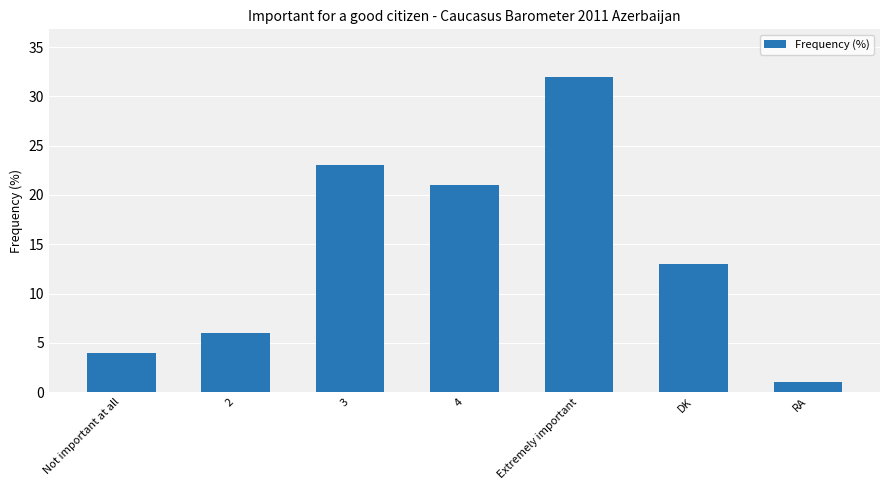

The chart shows a value of 6 at 2. True or false?

True